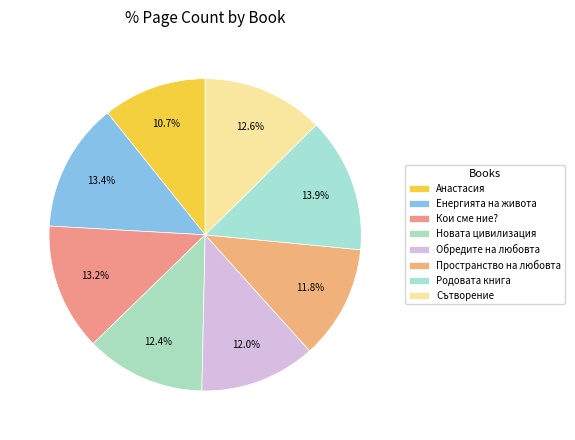

Count the number of slices in the pie.

8